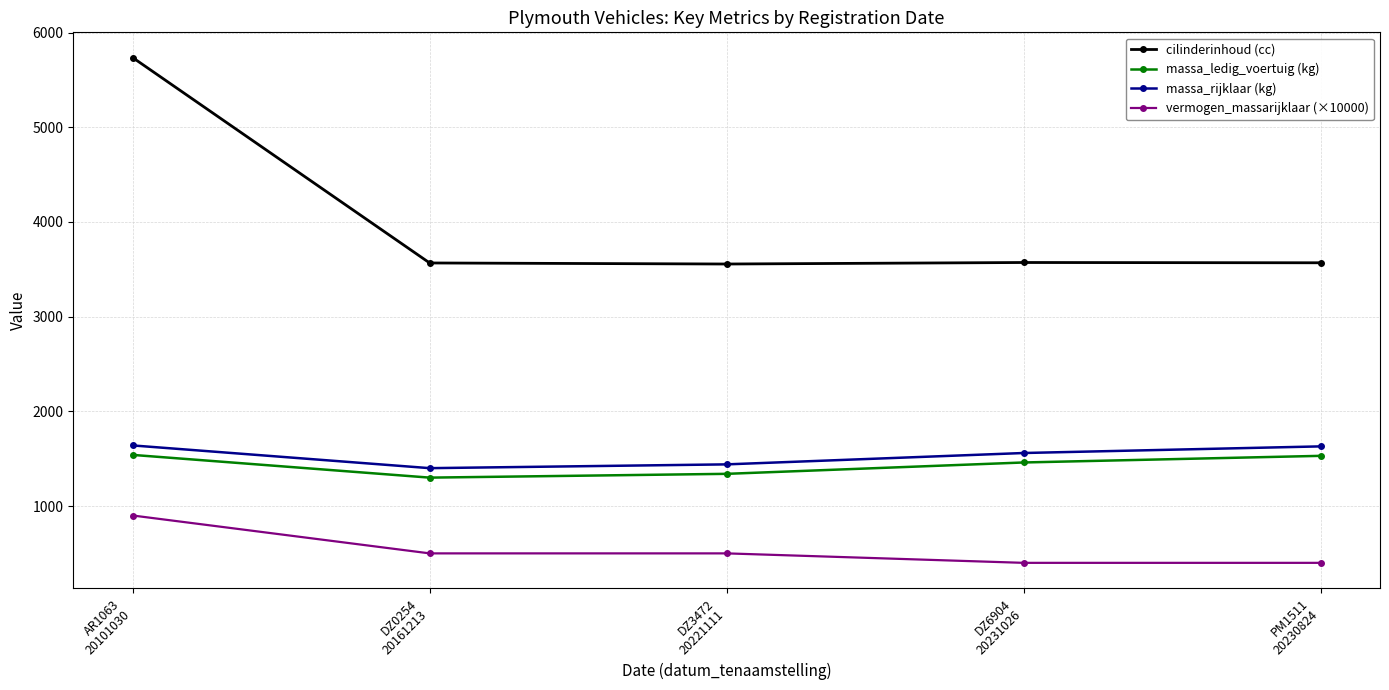

True or false: massa_ledig_voertuig (kg) and cilinderinhoud (cc) cross at least once.

False